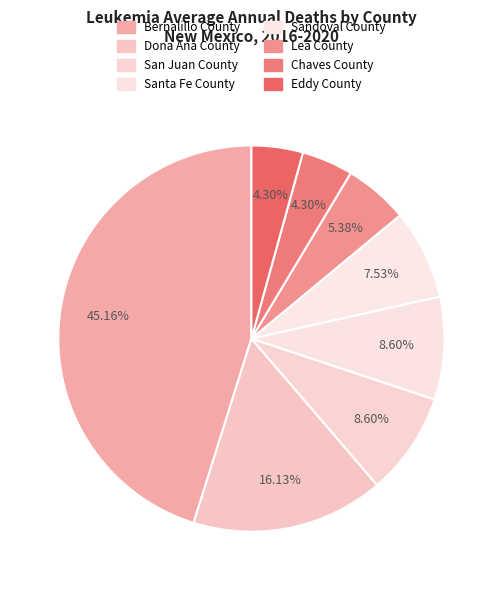

Count the number of slices in the pie.

8